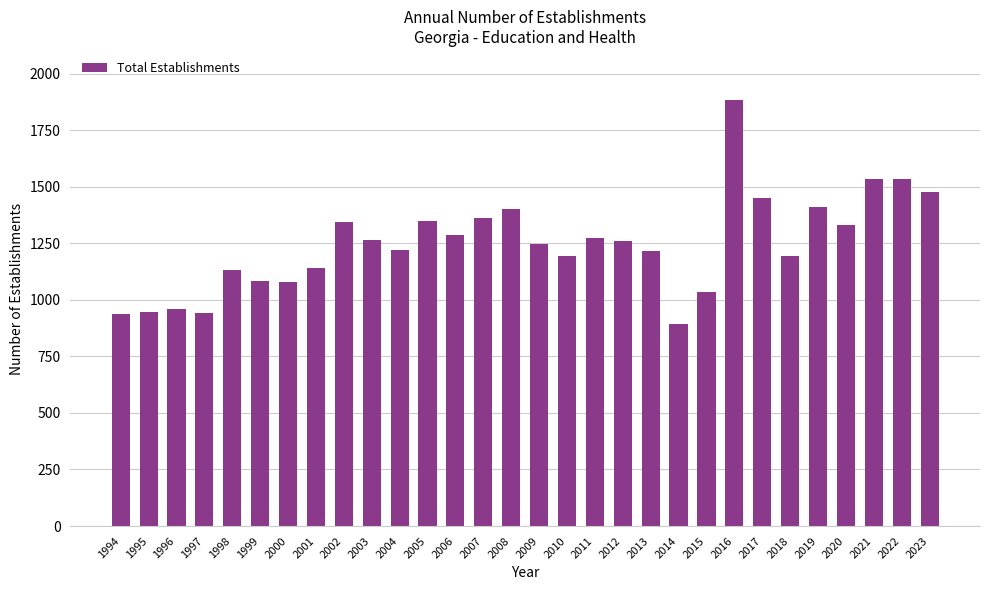

What is the ratio of the value at 1995 to the value at 2013?

0.8